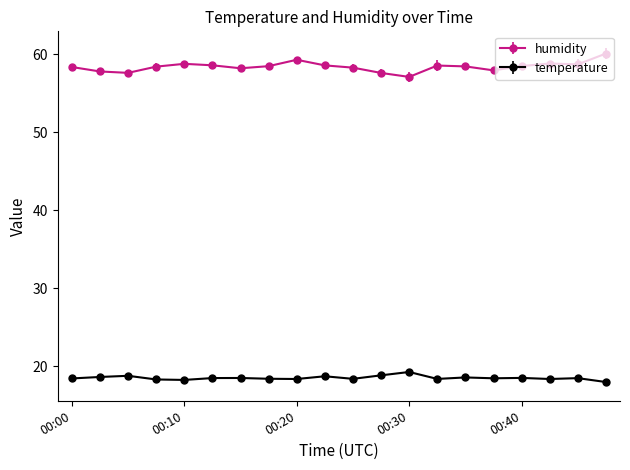

True or false: temperature has more than 2 interior local peaks.

True